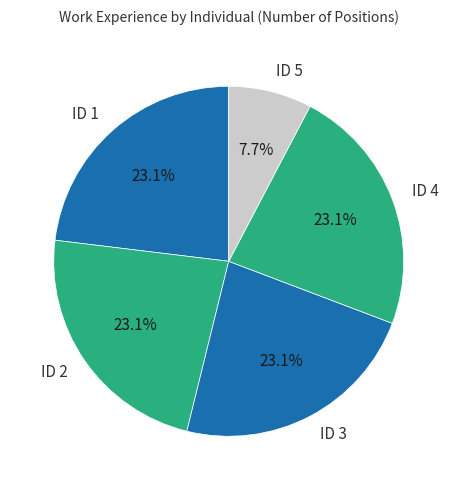

Which slice is the smallest?

ID 5